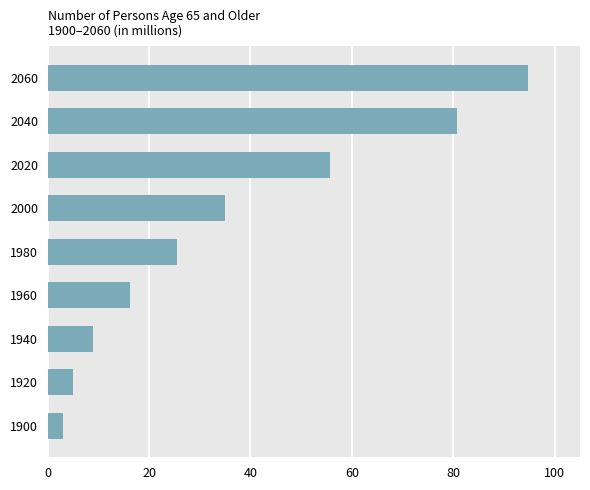

Reading bottom to top, extract all data points from this chart.

3.1	4.9	9.0	16.2	25.5	35.0	55.7	80.8	94.7